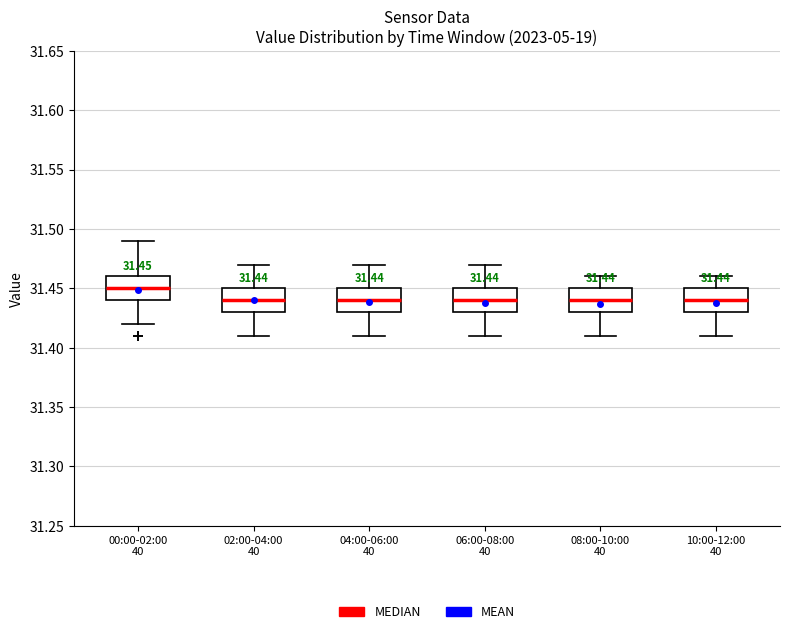

Which box has the highest median line?

00:00-02:00 40